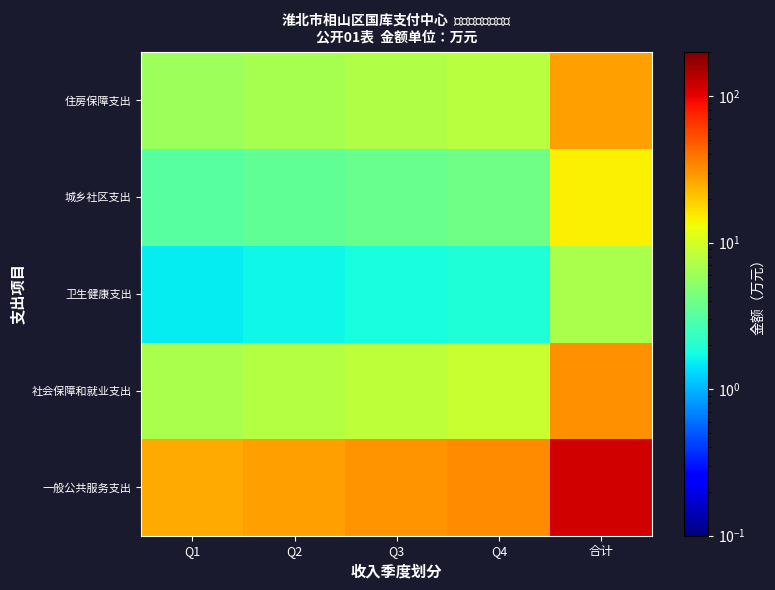

At how many categories does at least one series exceed 77?

1